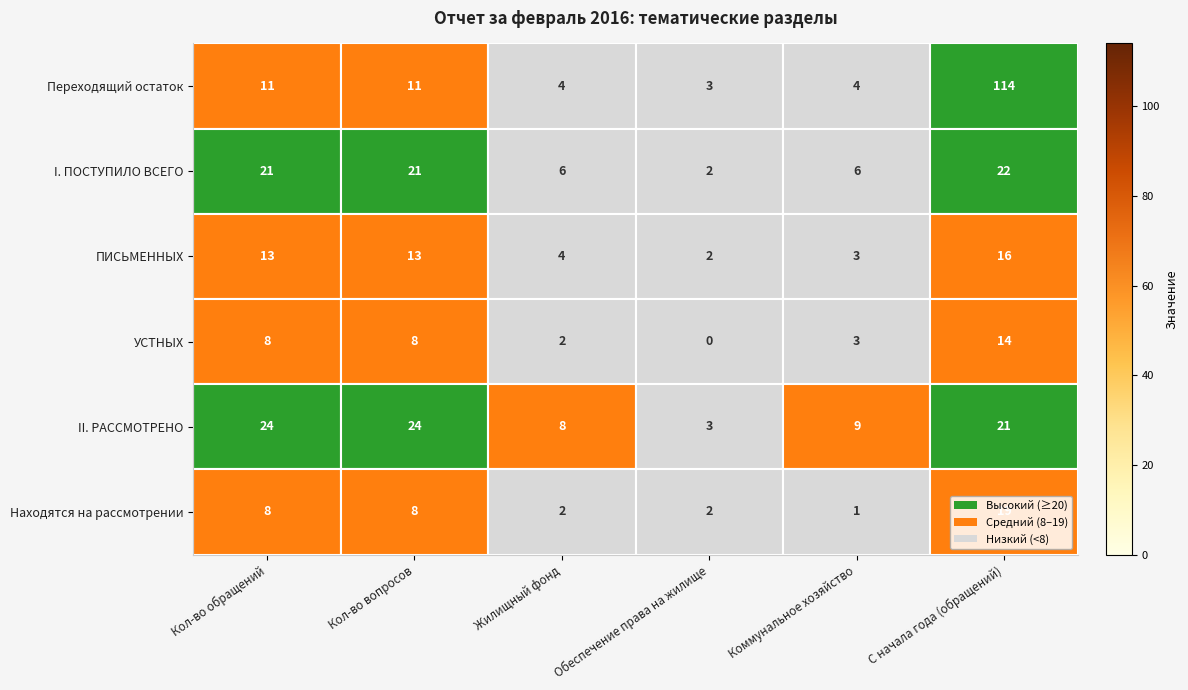

Count the number of categories in the chart.

6